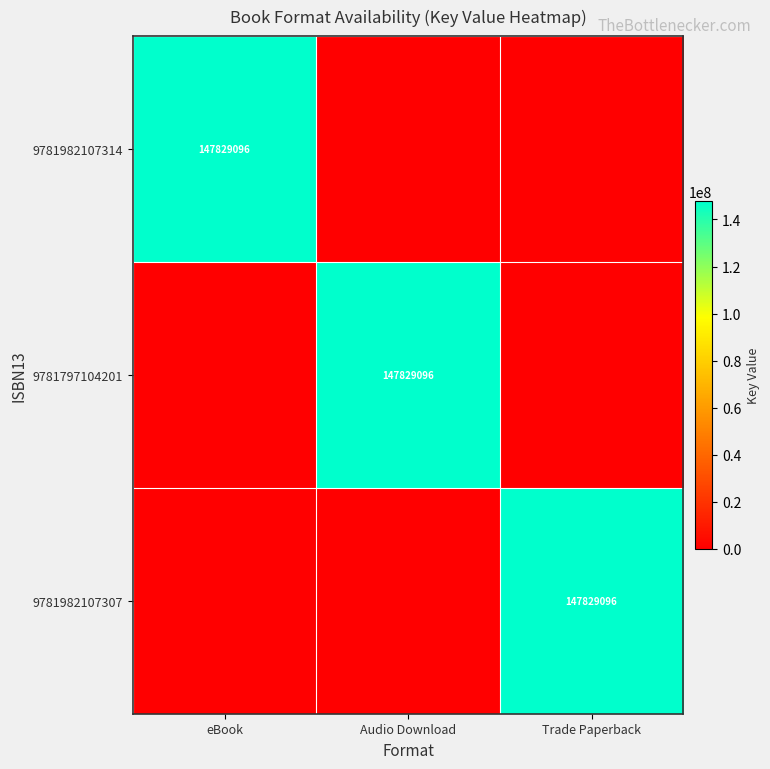

The 9781982107314 series shows 147829096 at eBook. True or false?

True